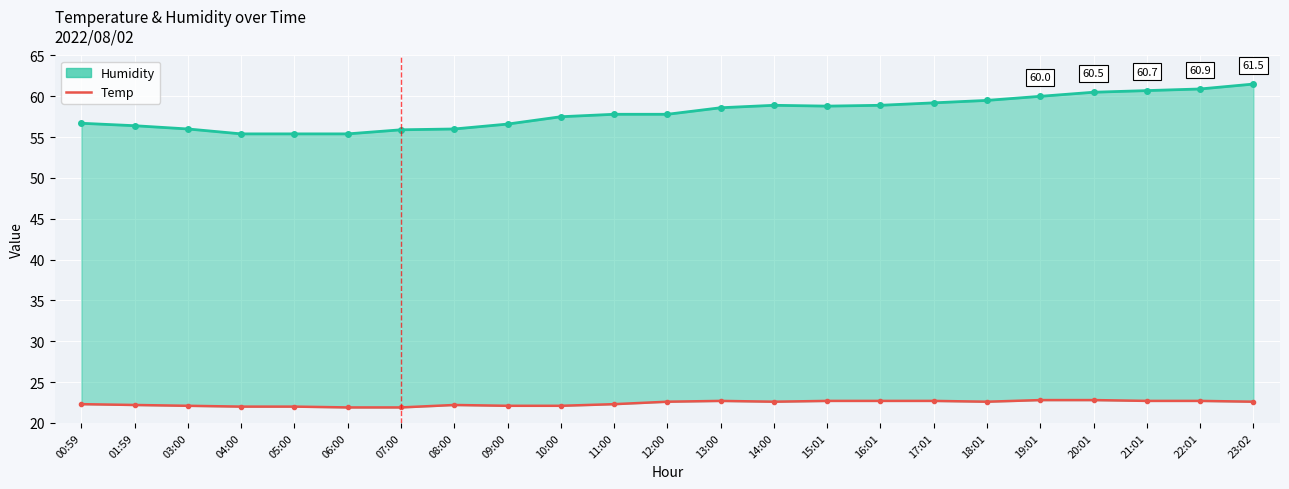

What value does the Temp series have at 01:59?

22.2